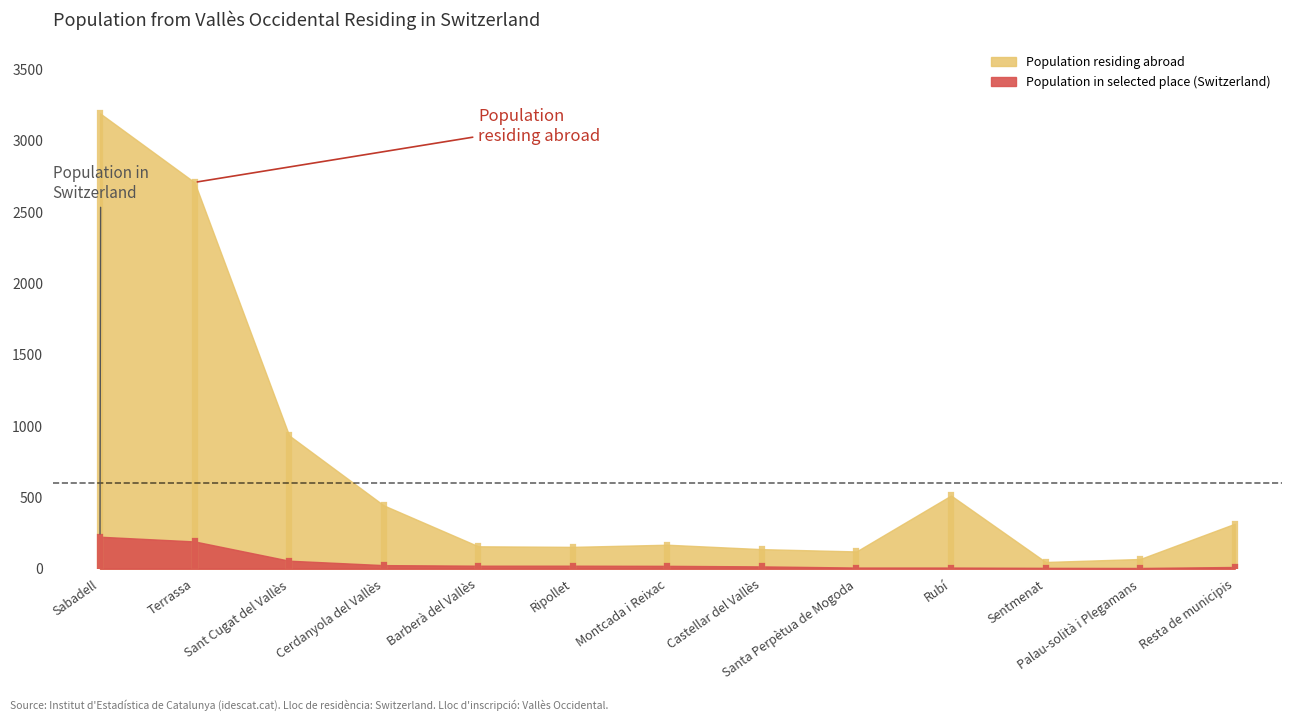

What is the maximum value shown in the chart?

3192